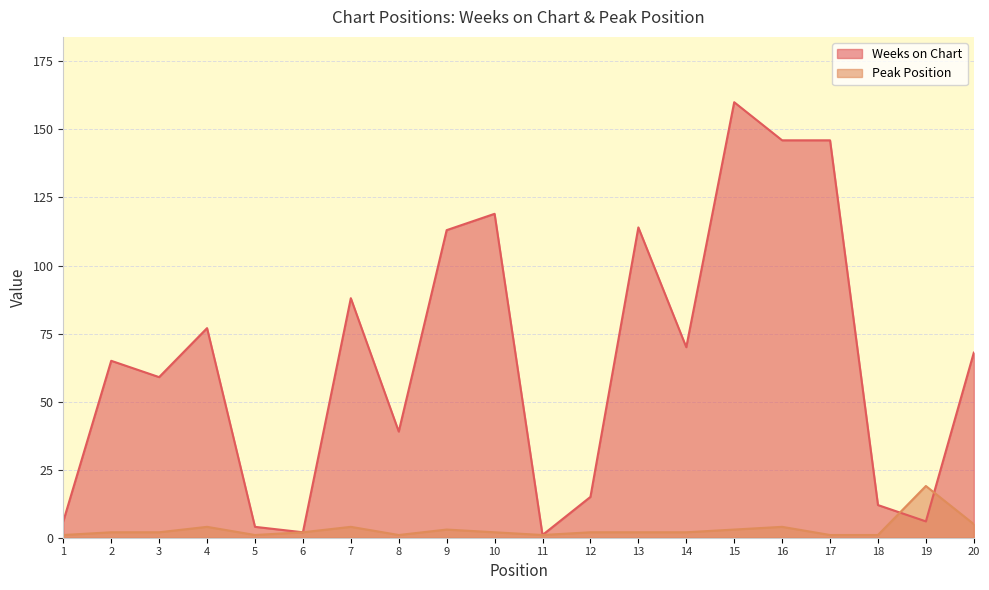

List the series in order of their peak value, highest first.

Weeks on Chart, Peak Position